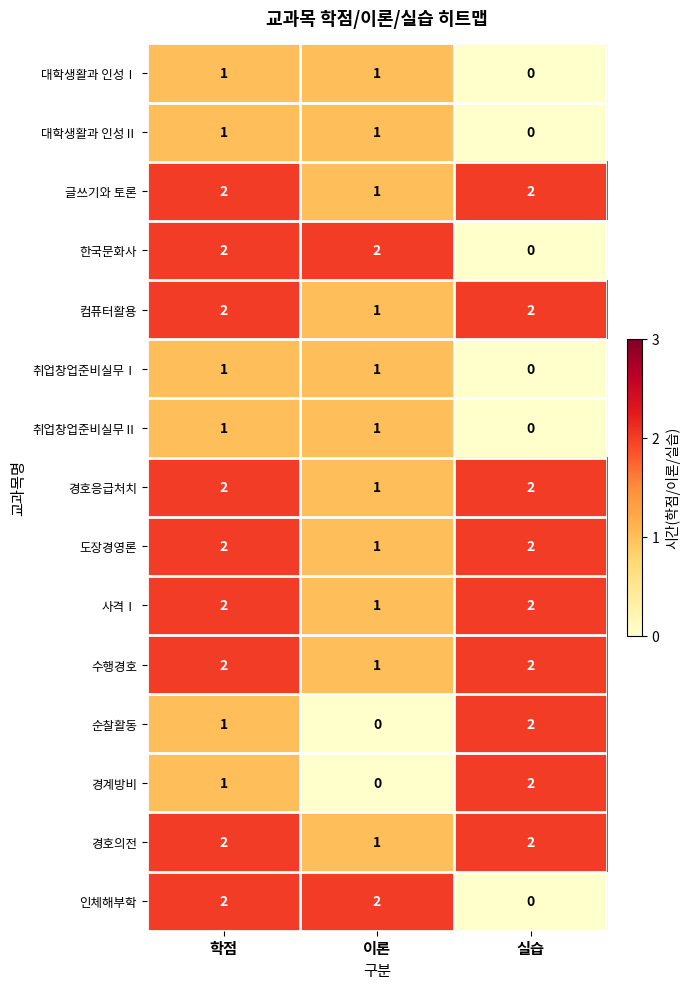

What is the difference between the highest and lowest values at 이론?

2